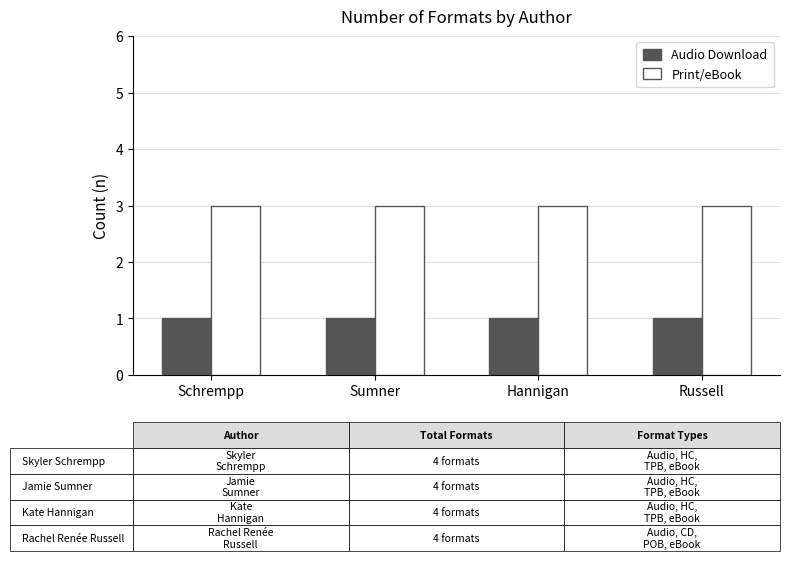

What is the maximum value shown in the chart?

3